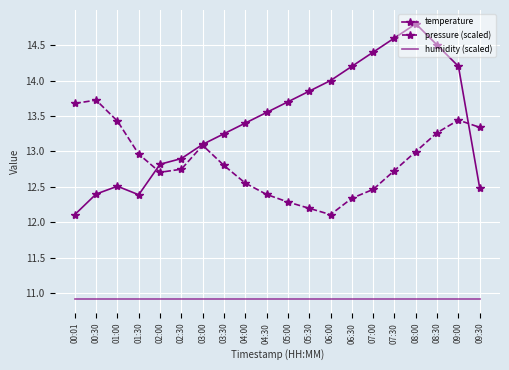

Which series has the largest total across all categories?

temperature